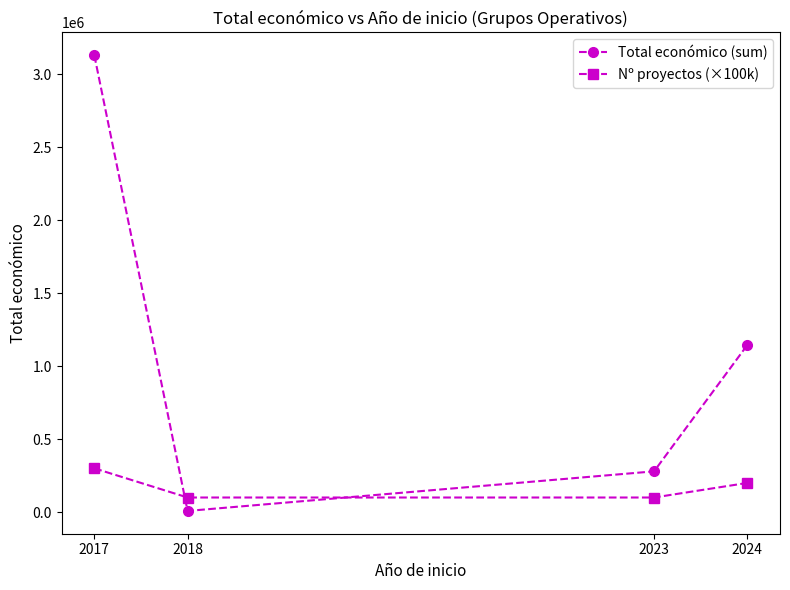

What are all the series names shown in the legend?

Total económico (sum), Nº proyectos (×100k)